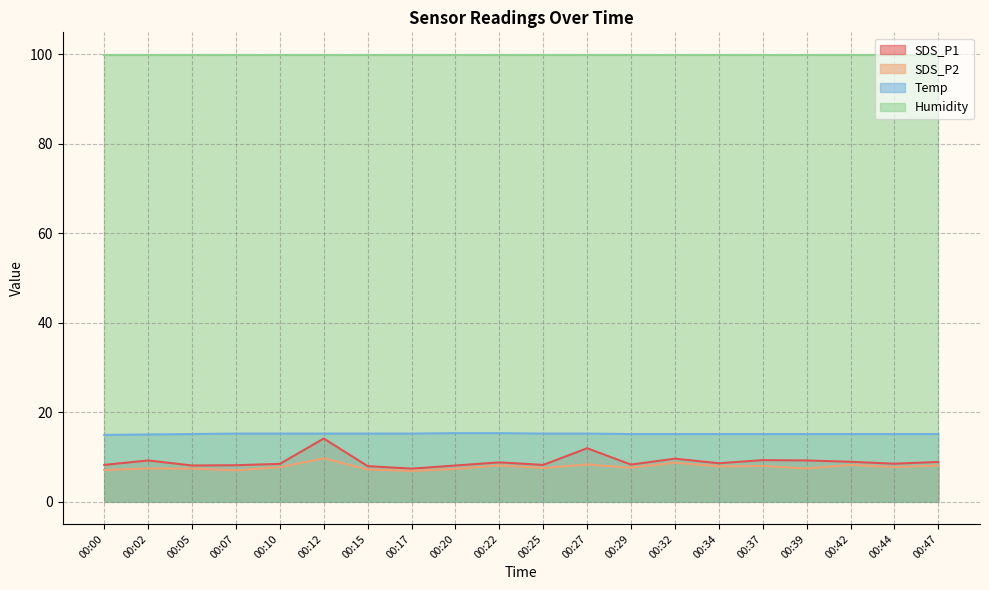

Which series has the widest spread of values?

SDS_P1